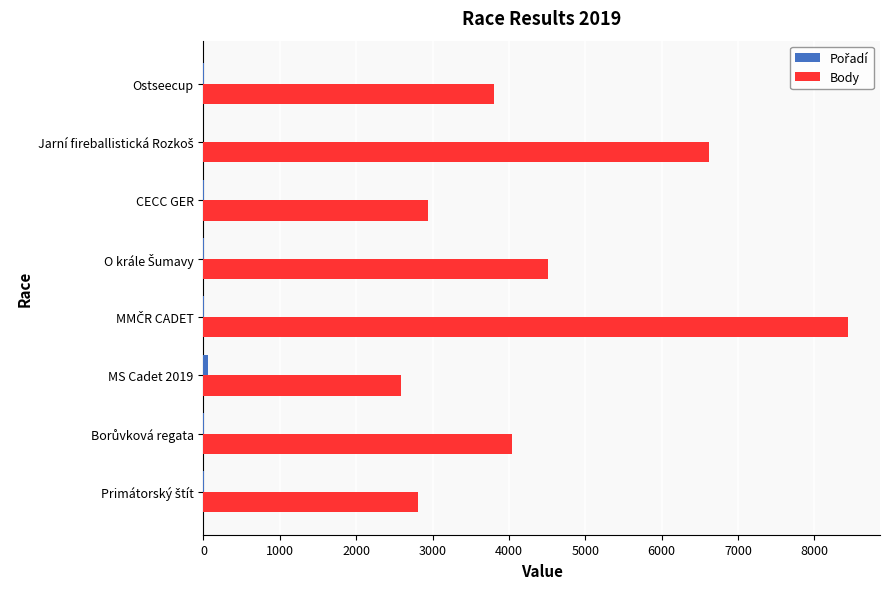

Which series has the largest total across all categories?

Body